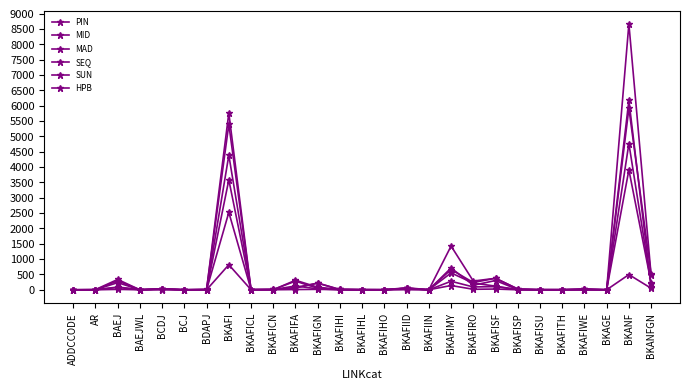

Count the number of data series in this chart.

6